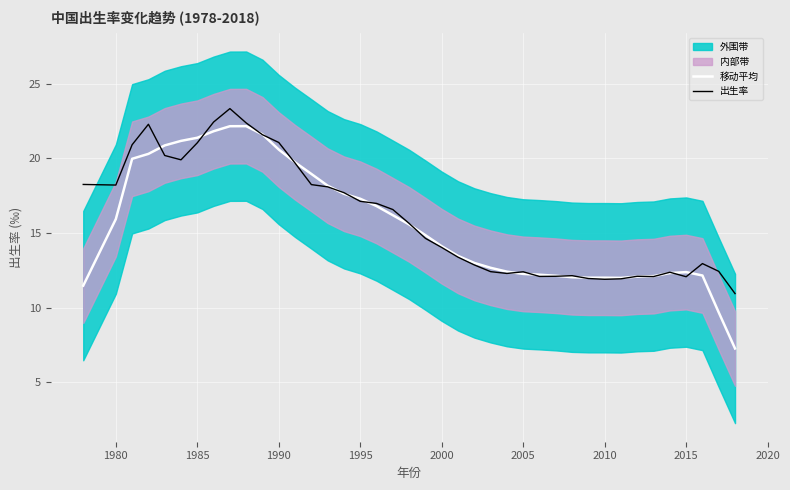

What is the minimum value for 移动平均?

7.3